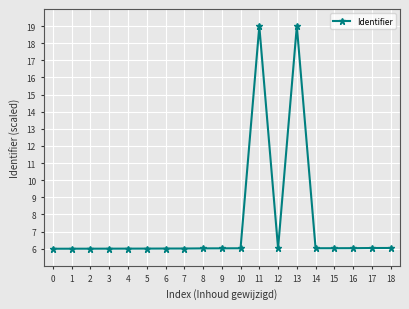

How many series are shown in this chart?

1